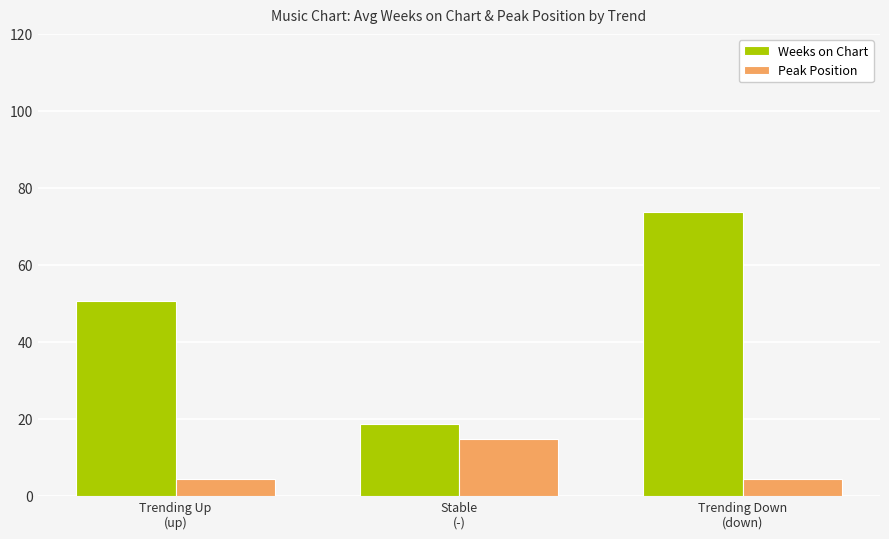

List the series in order of their overall mean, highest first.

Weeks on Chart, Peak Position